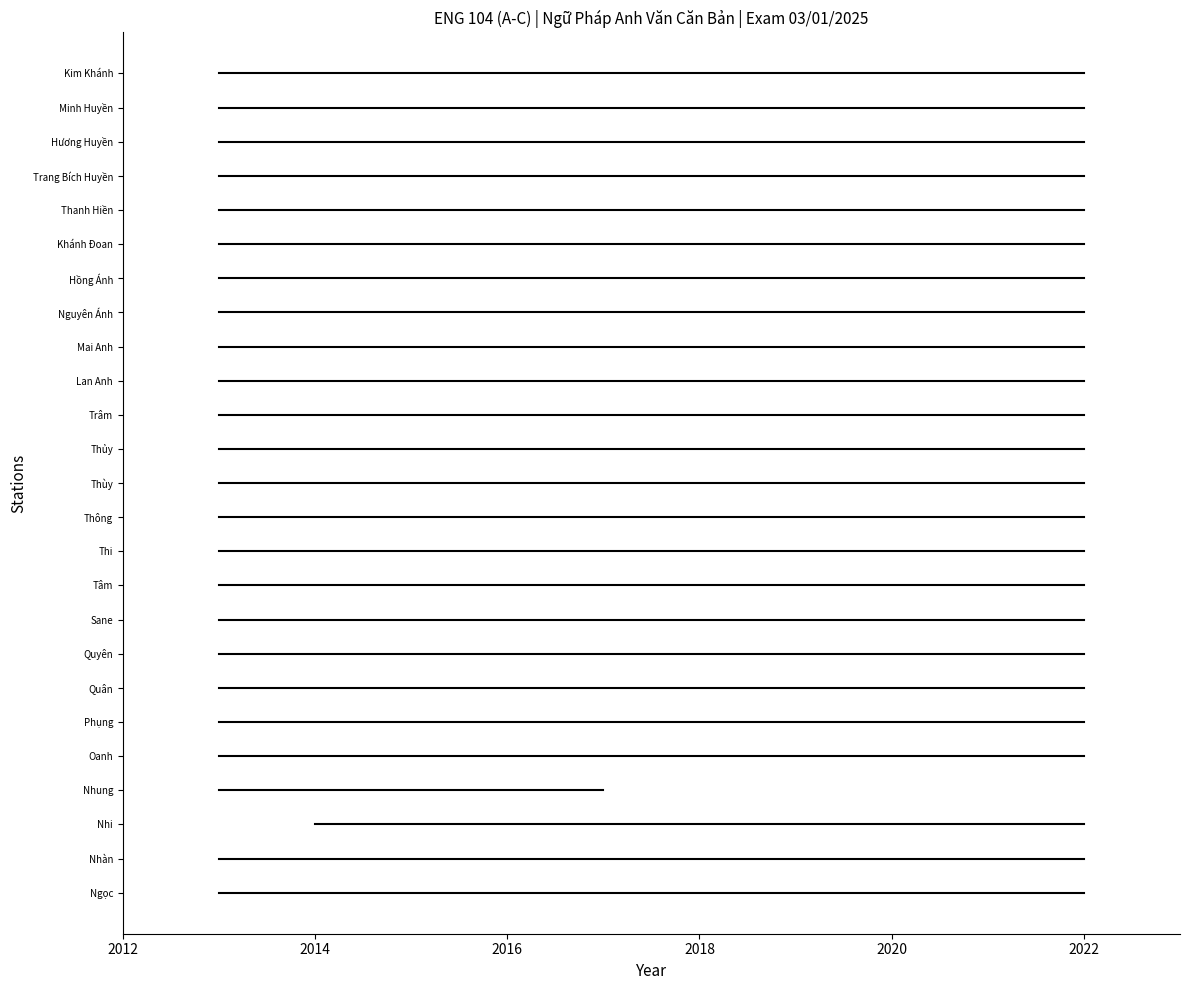

How many data points does each series have?

2